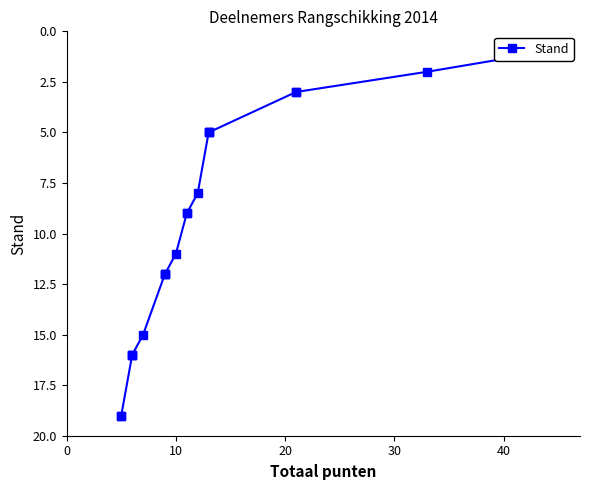

What is the difference between the maximum and minimum values?

18